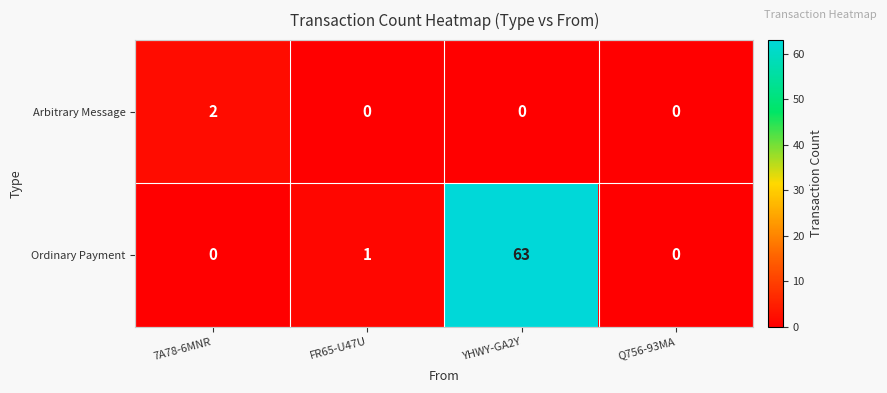

The value of Arbitrary Message at YHWY-GA2Y is -1. True or false?

False